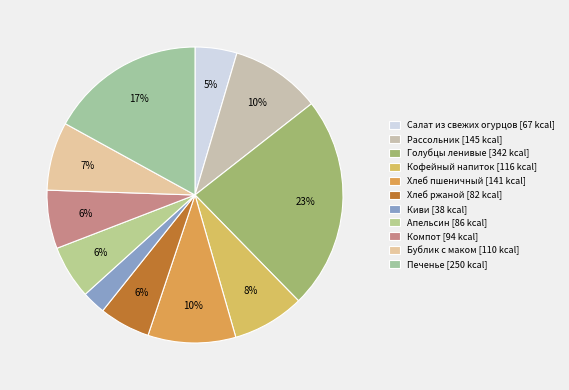

What percentage is the Рассольник slice, to the nearest percent?

10%